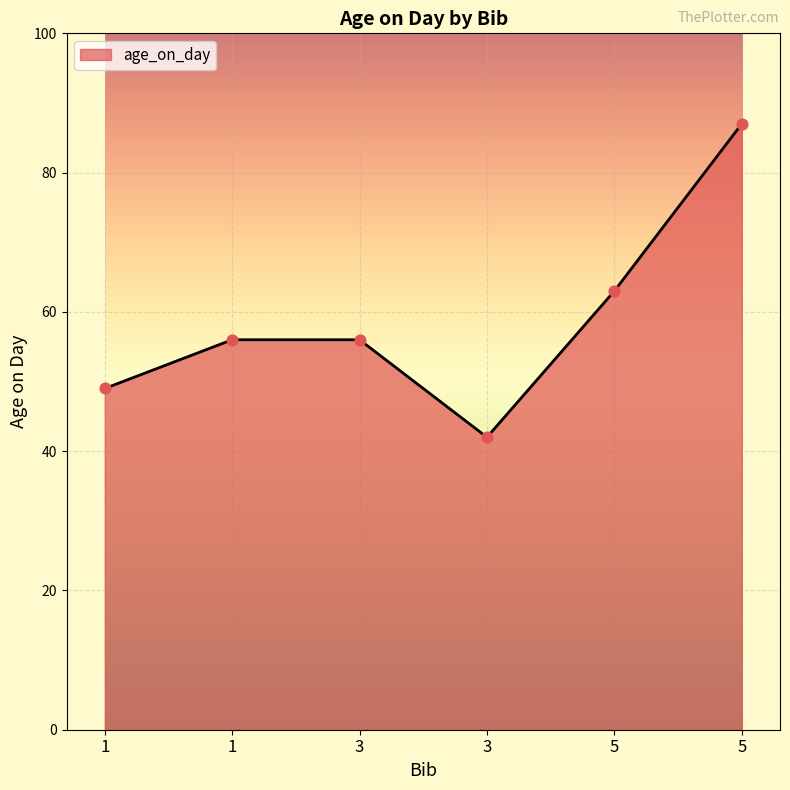

How many lines are shown in the chart?

1